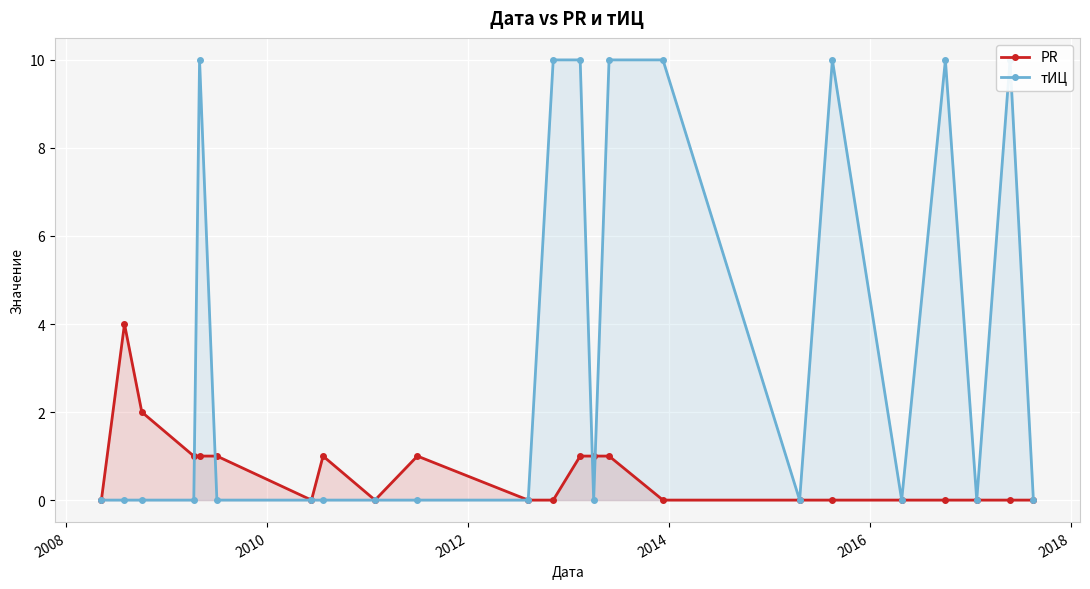

True or false: PR has more than 2 points higher than both neighbors.

True